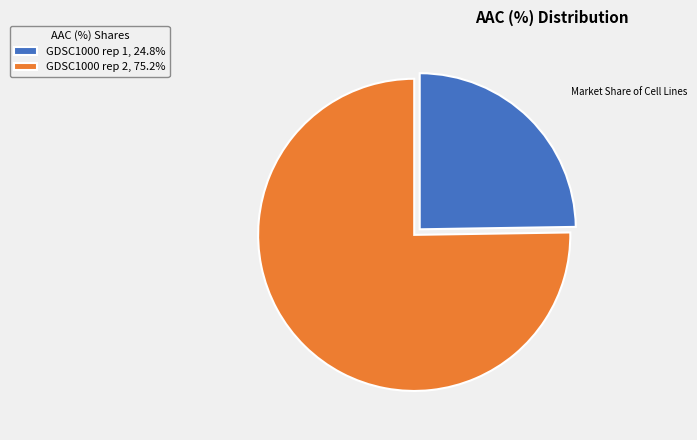

How many segments does this pie chart have?

2